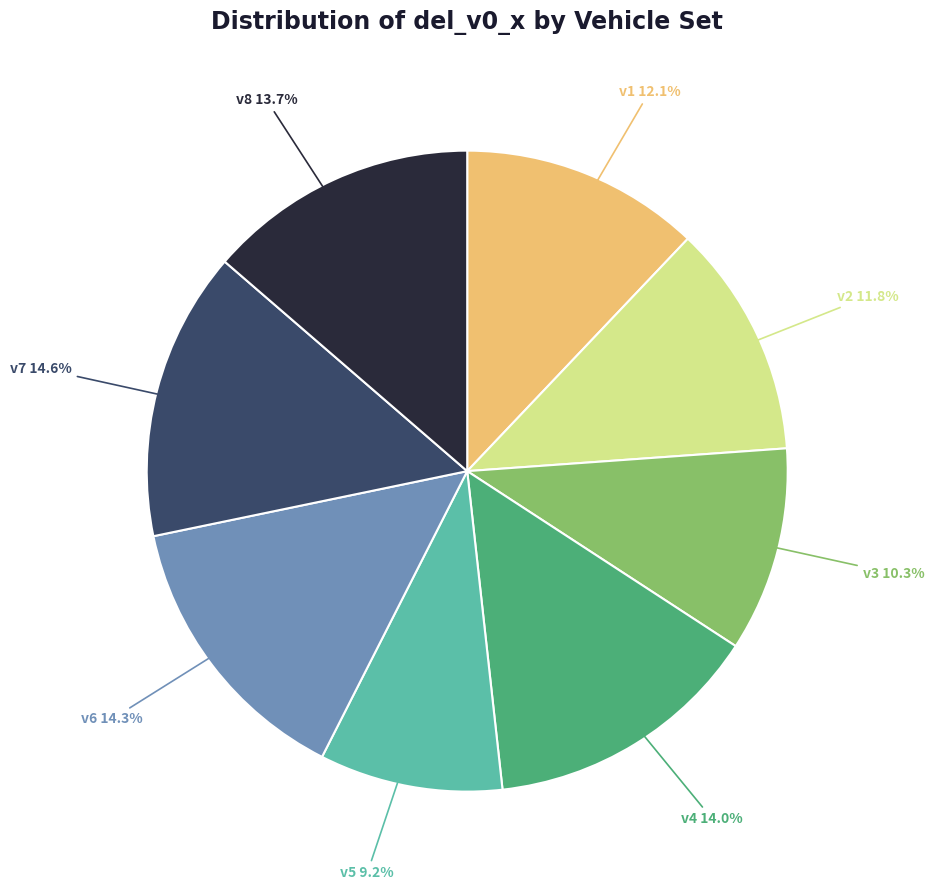

Does v3 represent more than half of the total?

No